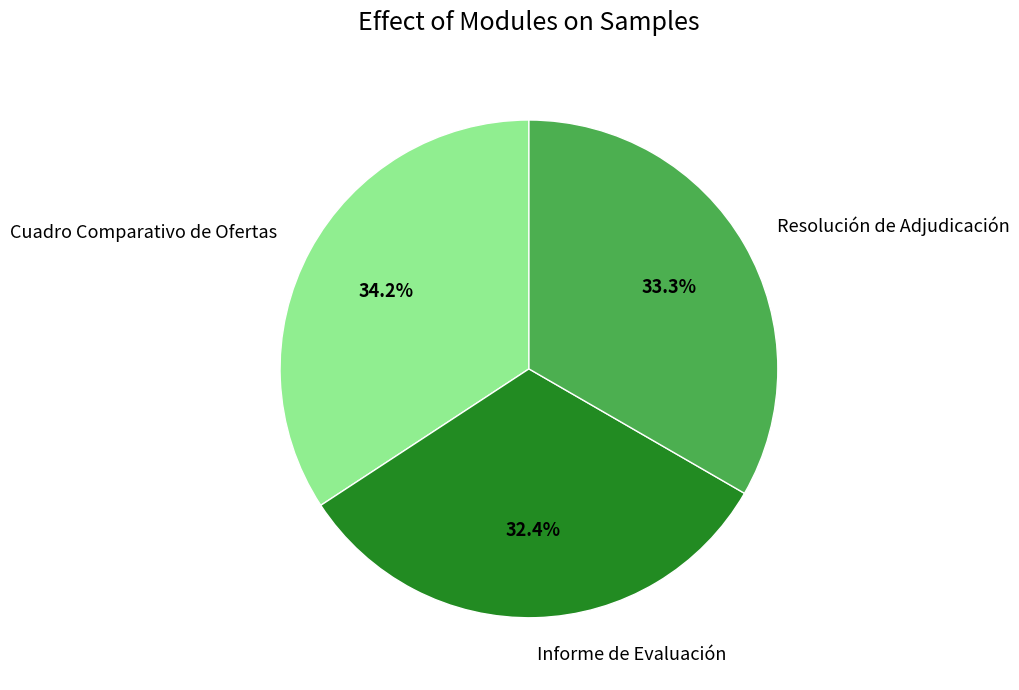

Rank the categories by value from lowest to highest.

Informe de Evaluación, Resolución de Adjudicación, Cuadro Comparativo de Ofertas